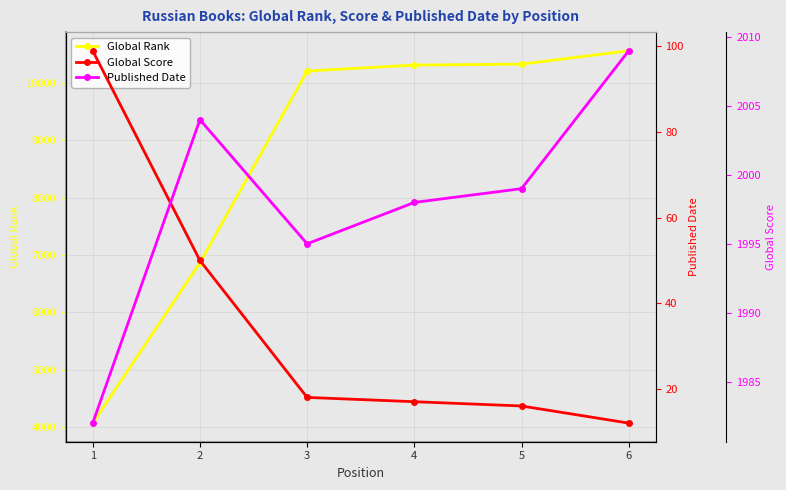

At which label is Published Date closest to 1995?

3